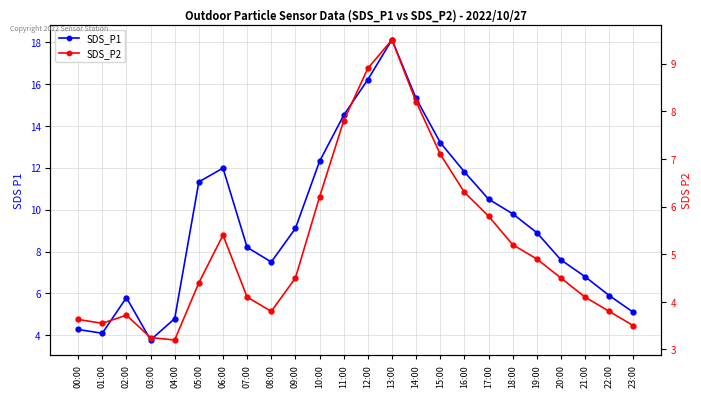

How many categories are shown in the chart?

24